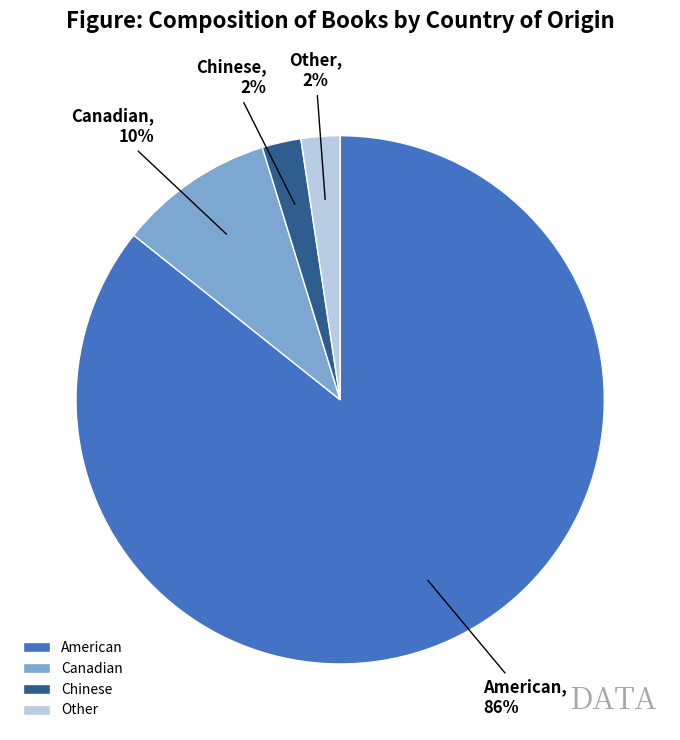

Which slice is the largest?

American